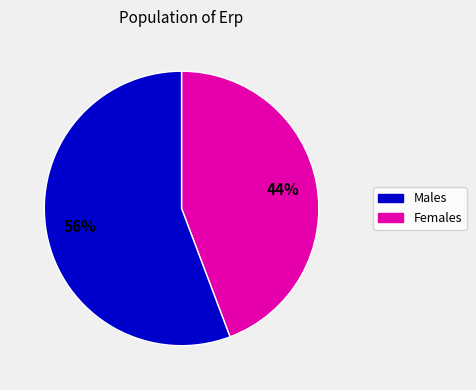

Does any single category account for the majority?

Yes